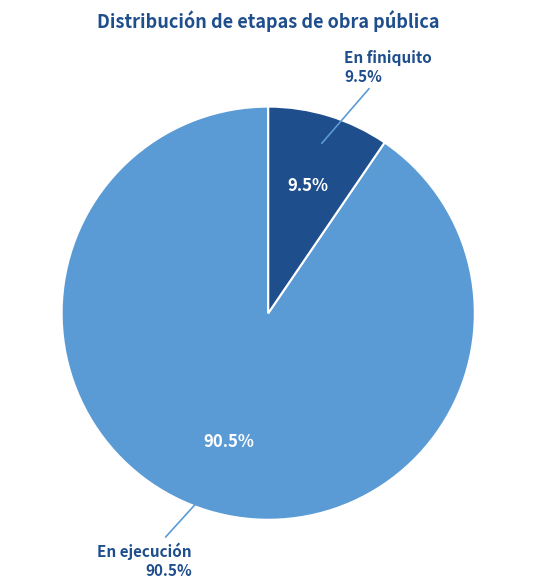

Which category has the smallest portion of the pie?

En finiquito